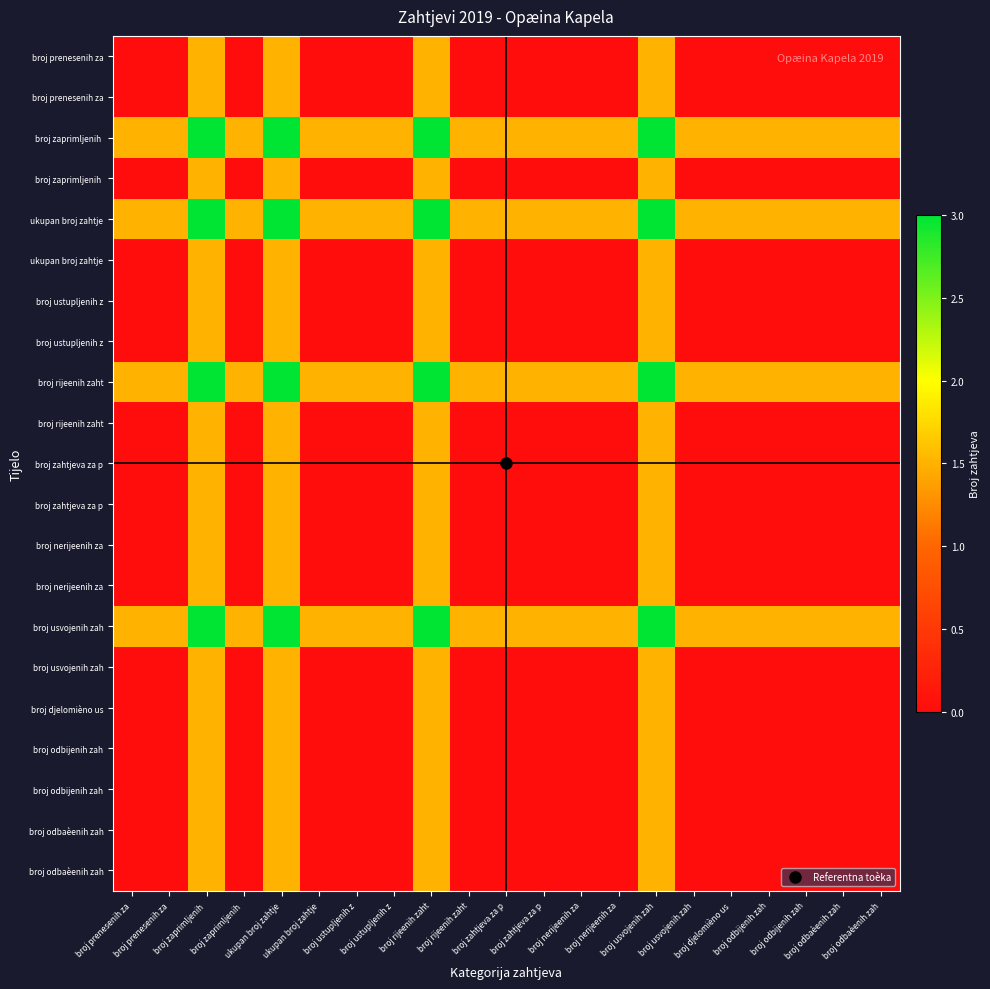

At how many categories does at least one series exceed 1?

21